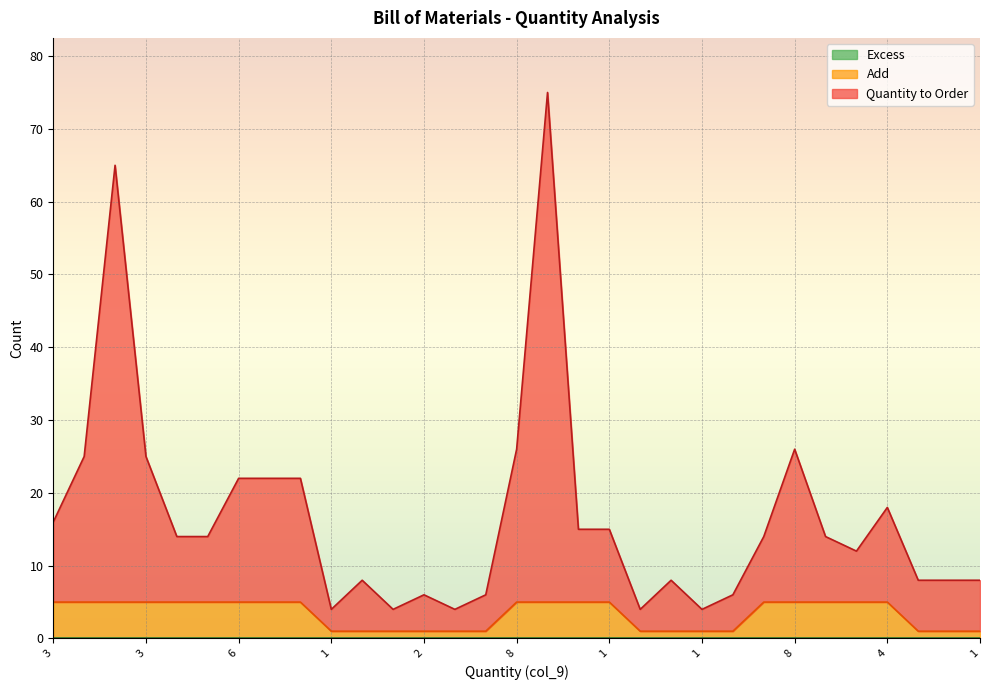

What is the maximum value for Add?

5